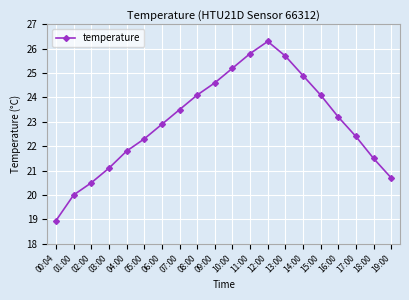

What is the label of the 16th point from the left?

15:00